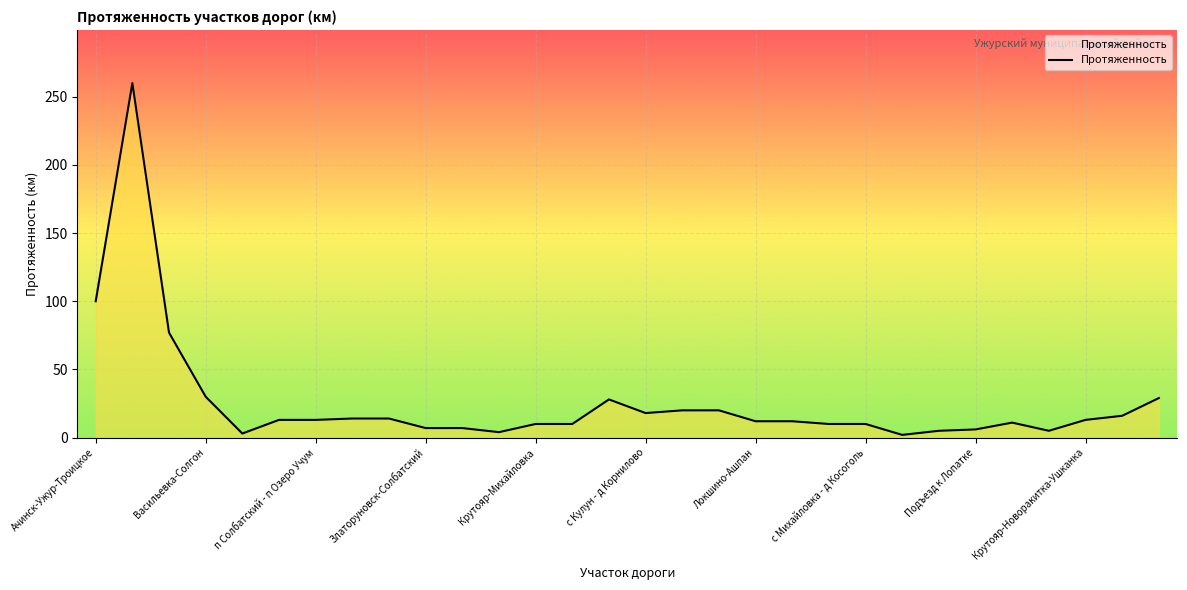

What is the maximum value shown in the chart?

260